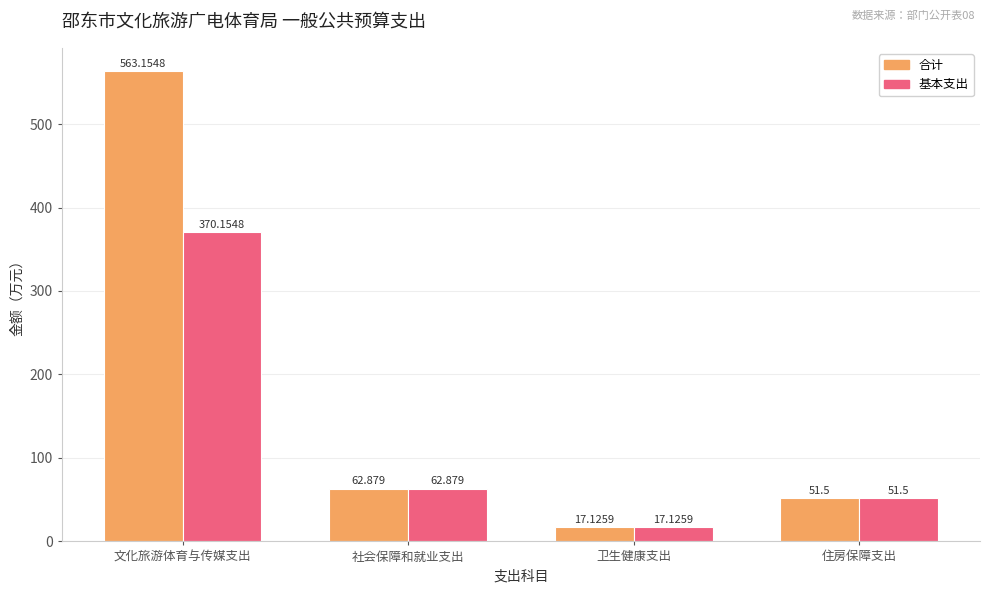

Which series has the largest range (max minus min)?

合计